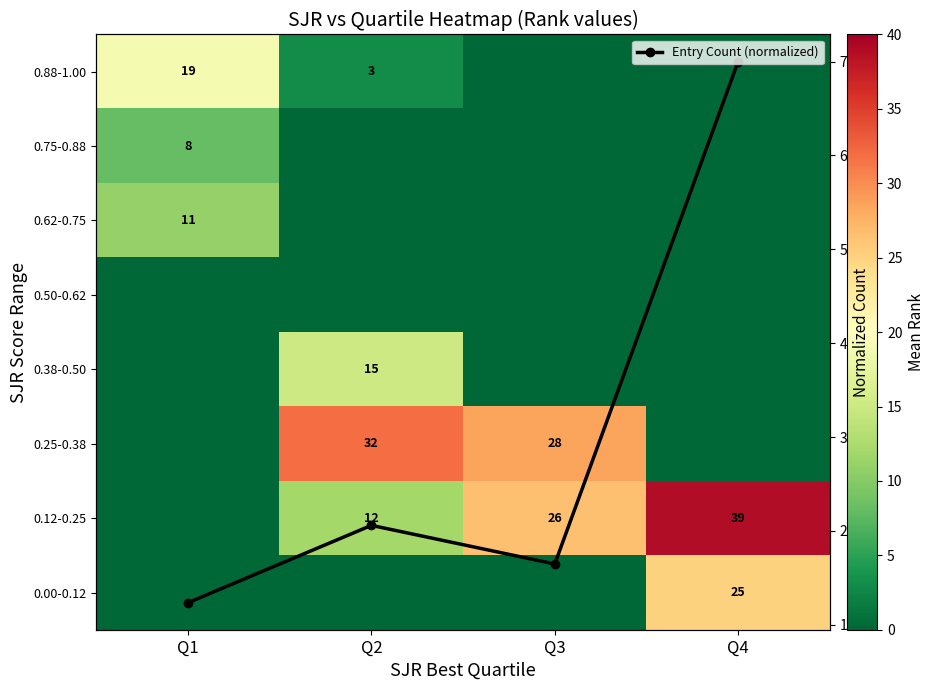

Rank the series at Q2 from highest to lowest value.

0.25-0.38, 0.38-0.50, 0.12-0.25, 0.88-1.00, Entry Count (normalized), 0.75-0.88, 0.62-0.75, 0.50-0.62, 0.00-0.12